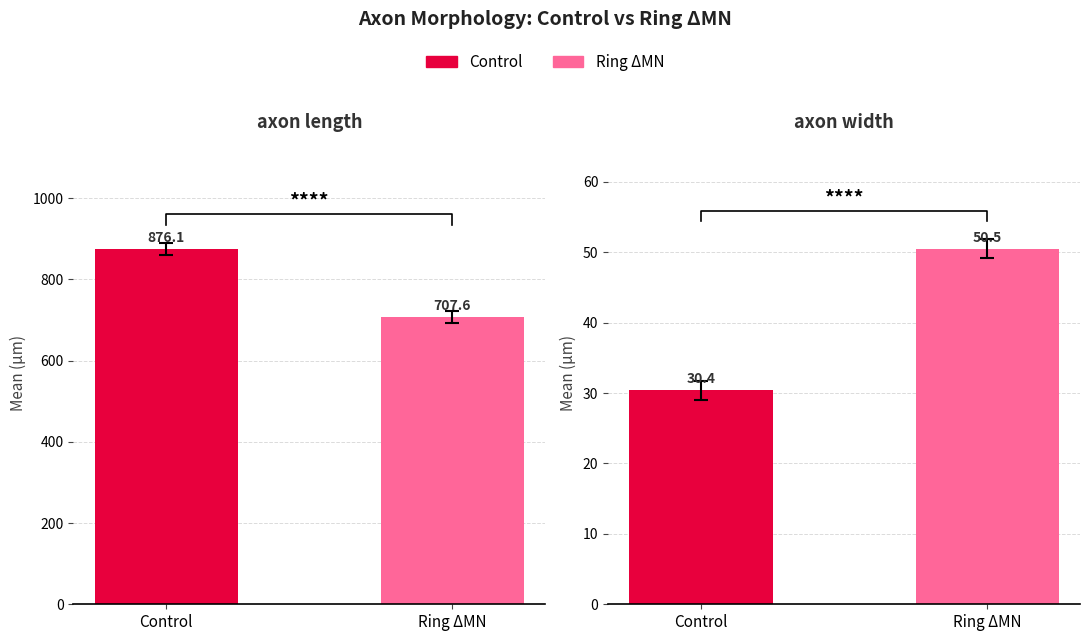

The value of Control at axon length is 1366.8. True or false?

False